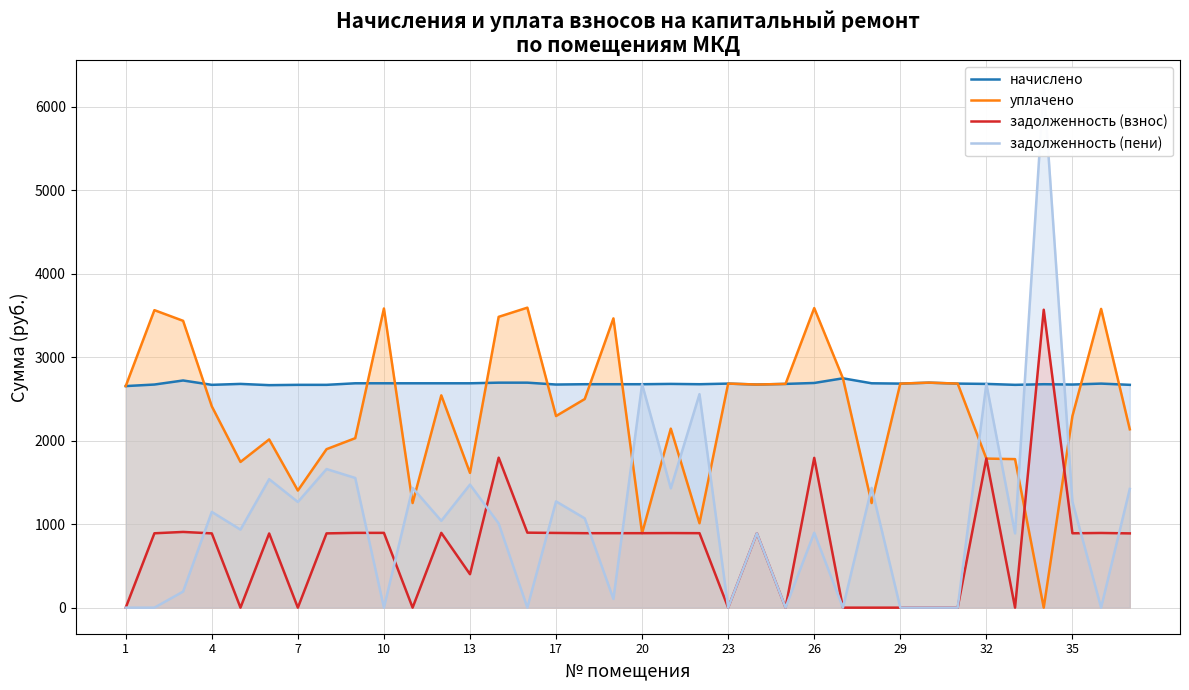

What is the average value of the задолженность (взнос) series?

730.9